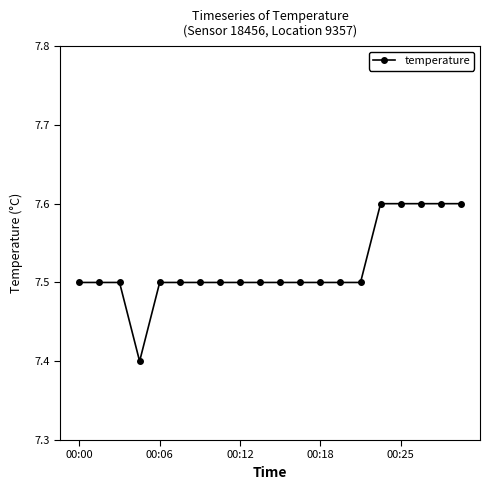

What is the average value?

7.5